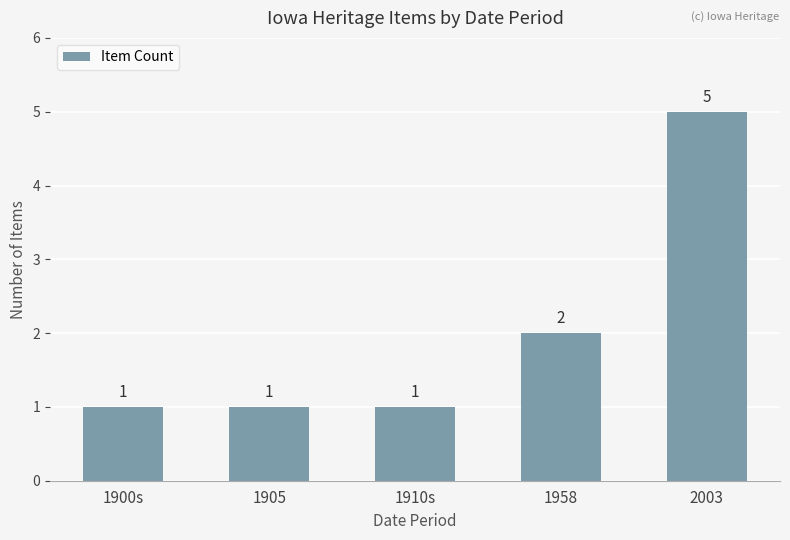

True or false: the data shows 5 at 2003.

True